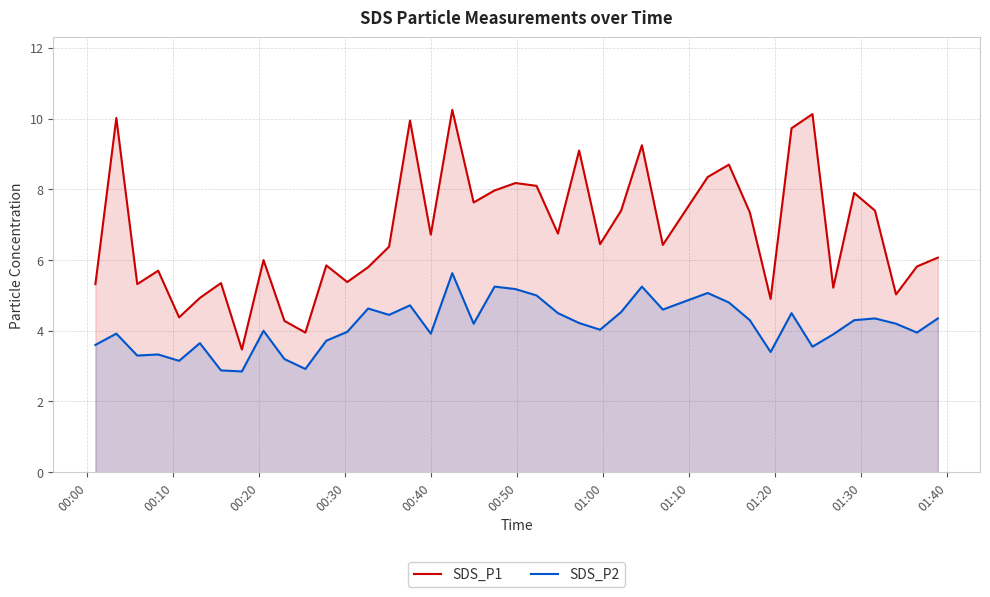

Rank the series by their average value, from lowest to highest.

SDS_P2, SDS_P1